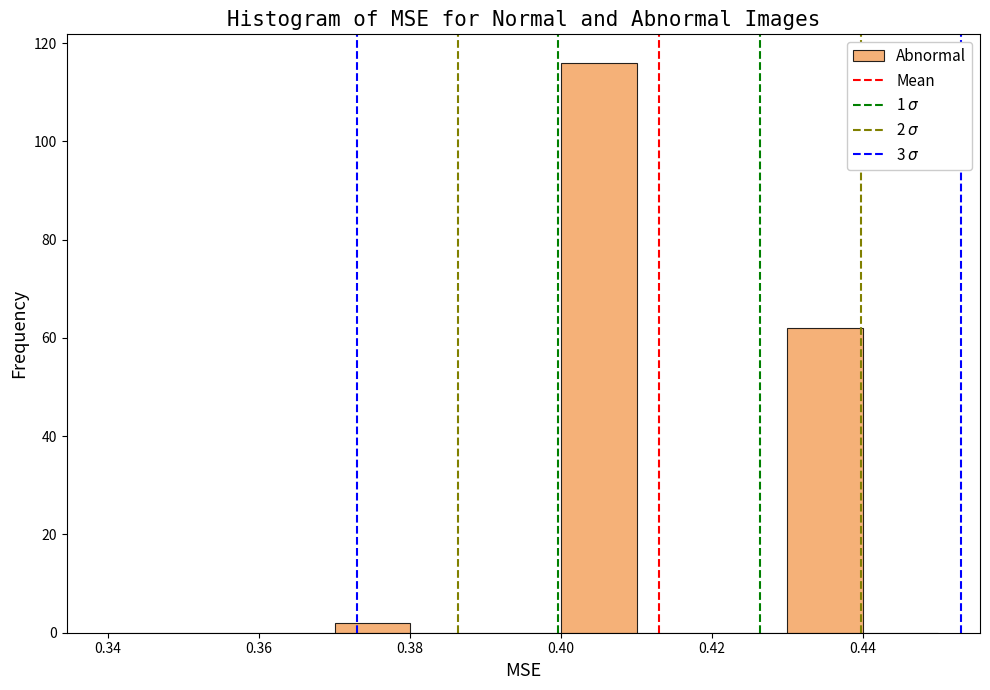

Which range on the x-axis has the tallest bar?

0.40 to 0.41